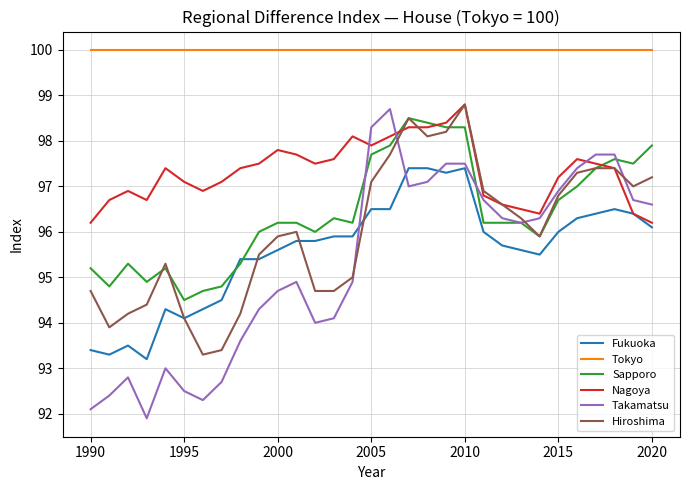

True or false: Tokyo and Takamatsu cross at least once.

False